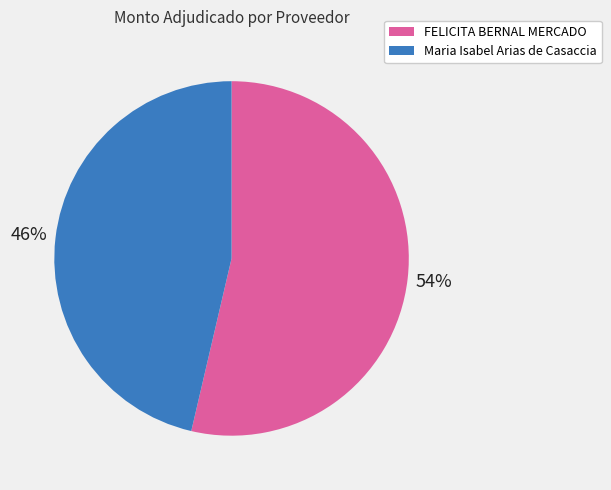

True or false: Maria Isabel Arias de Casaccia accounts for 52% of the total.

False